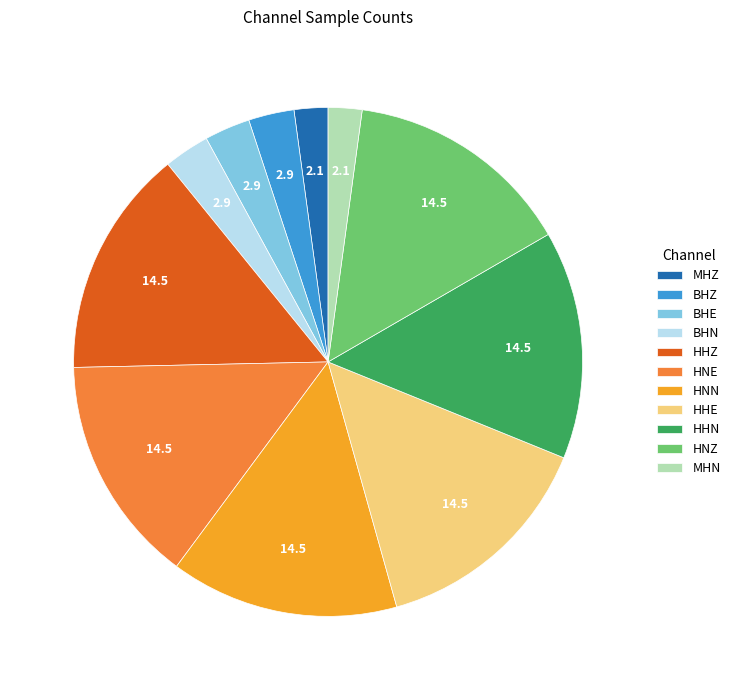

The HHE slice represents 24% of the pie. True or false?

False